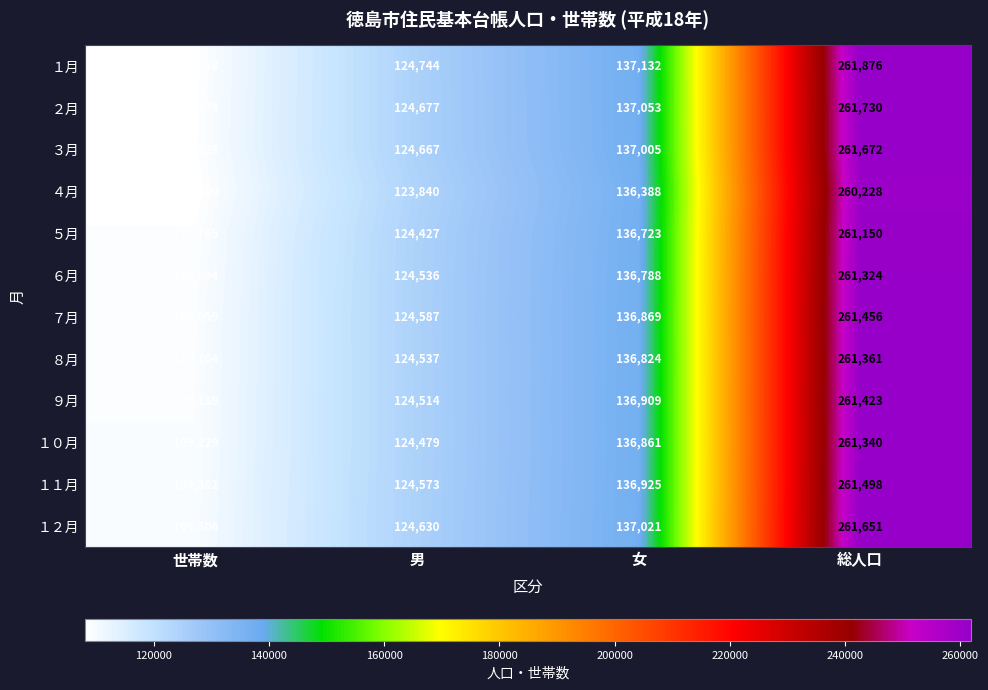

Rank the series at 世帯数 from highest to lowest value.

１２月, １１月, １０月, ９月, ８月, ７月, ６月, ５月, ３月, ２月, １月, ４月